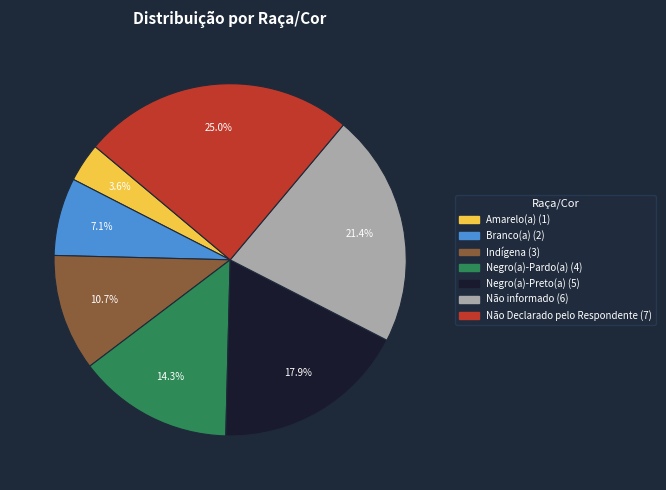

Do Indígena and Branco(a) together represent more than half of the pie?

No